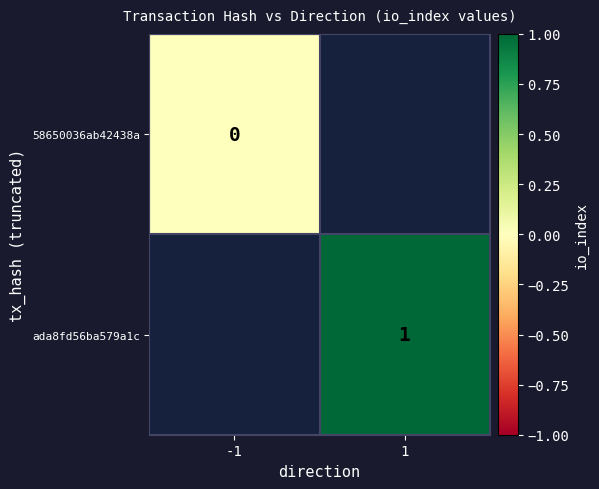

Is the value of 58650036ab42438a at -1 greater than the value of ada8fd56ba579a1c at 1?

No